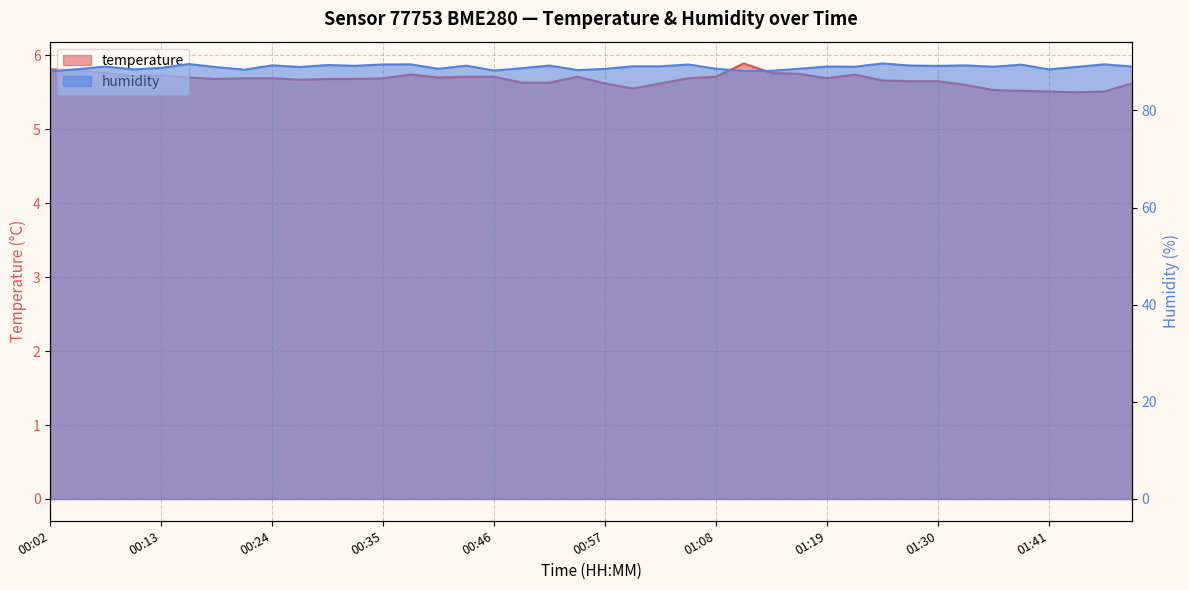

Rank the series by their maximum value, from lowest to highest.

temperature, humidity